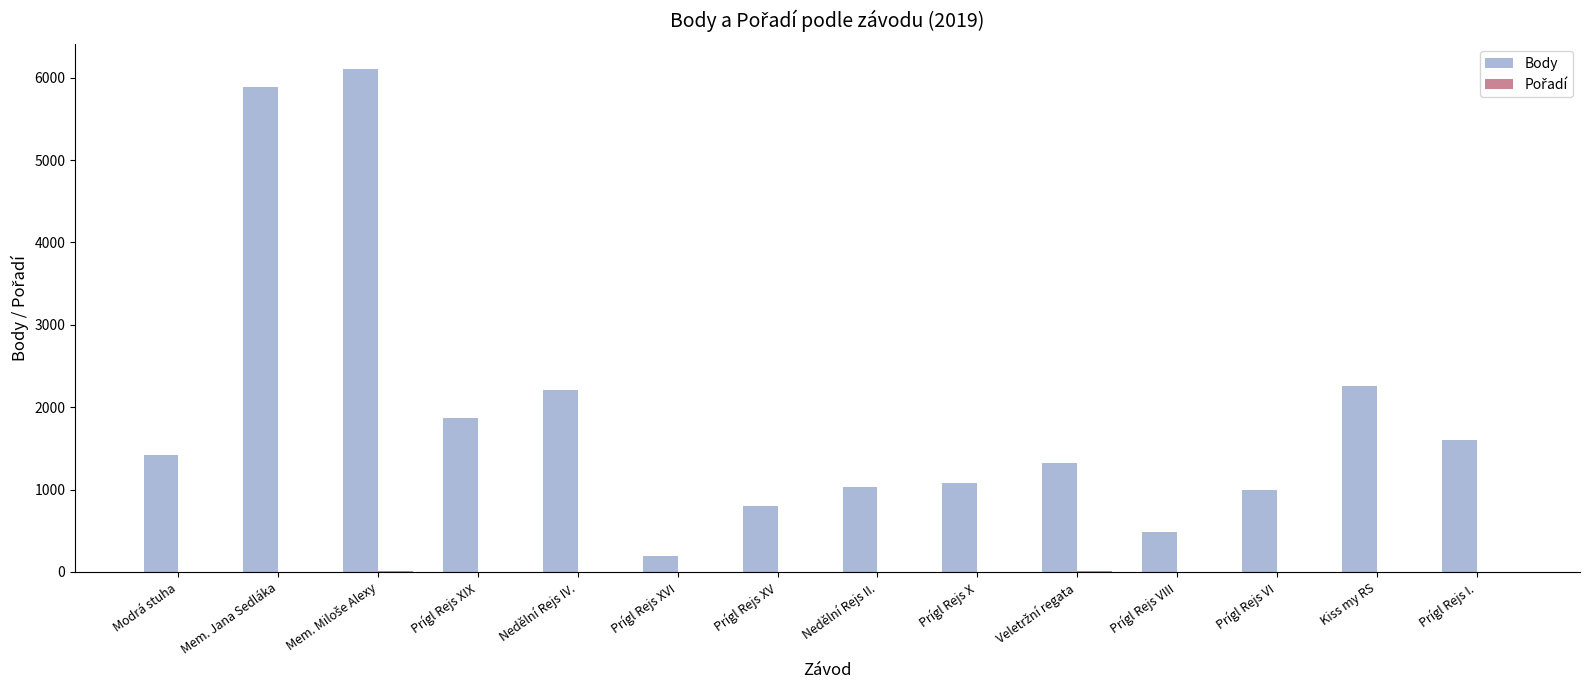

Which series has the largest range (max minus min)?

Body